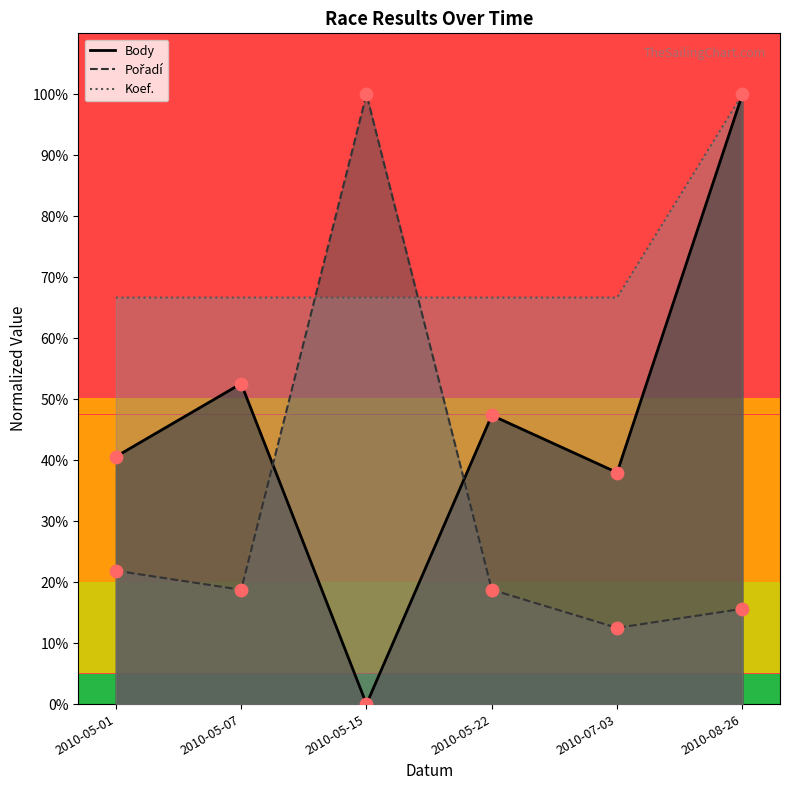

At how many categories does at least one series exceed 14?

6